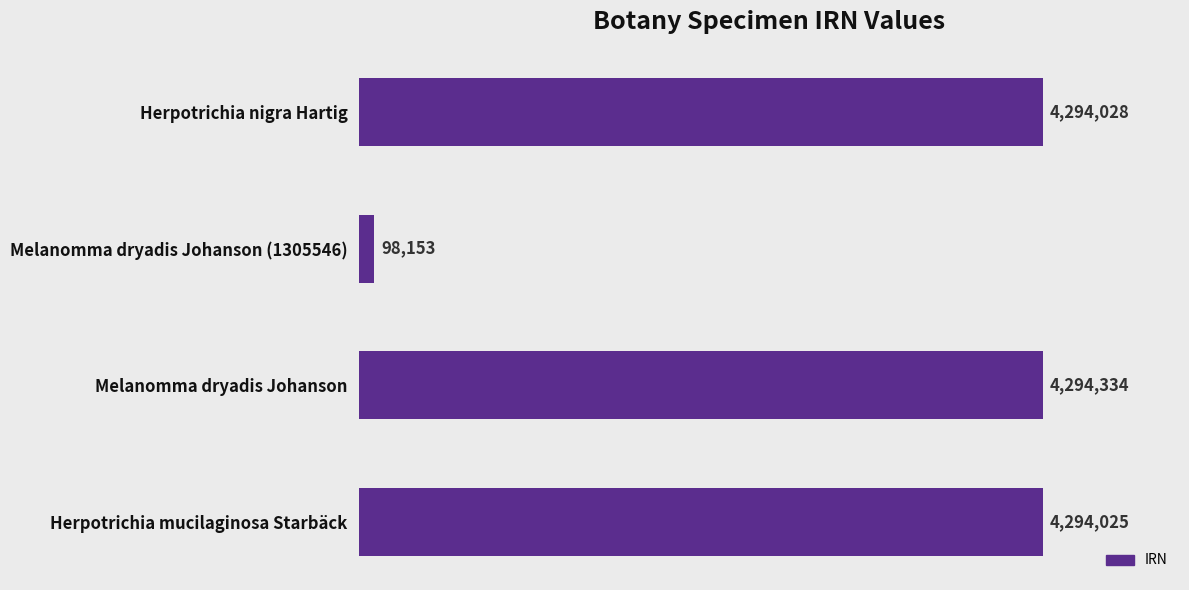

What is the difference between the maximum and second lowest values?

309